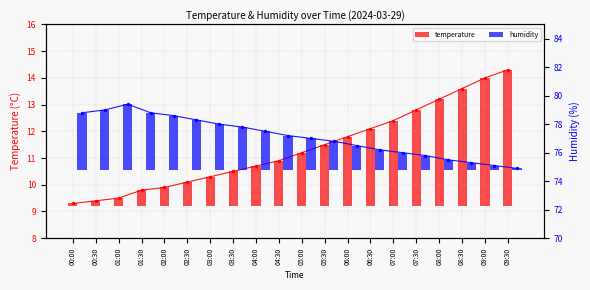

Which category has the lowest value in the temperature series?

00:00